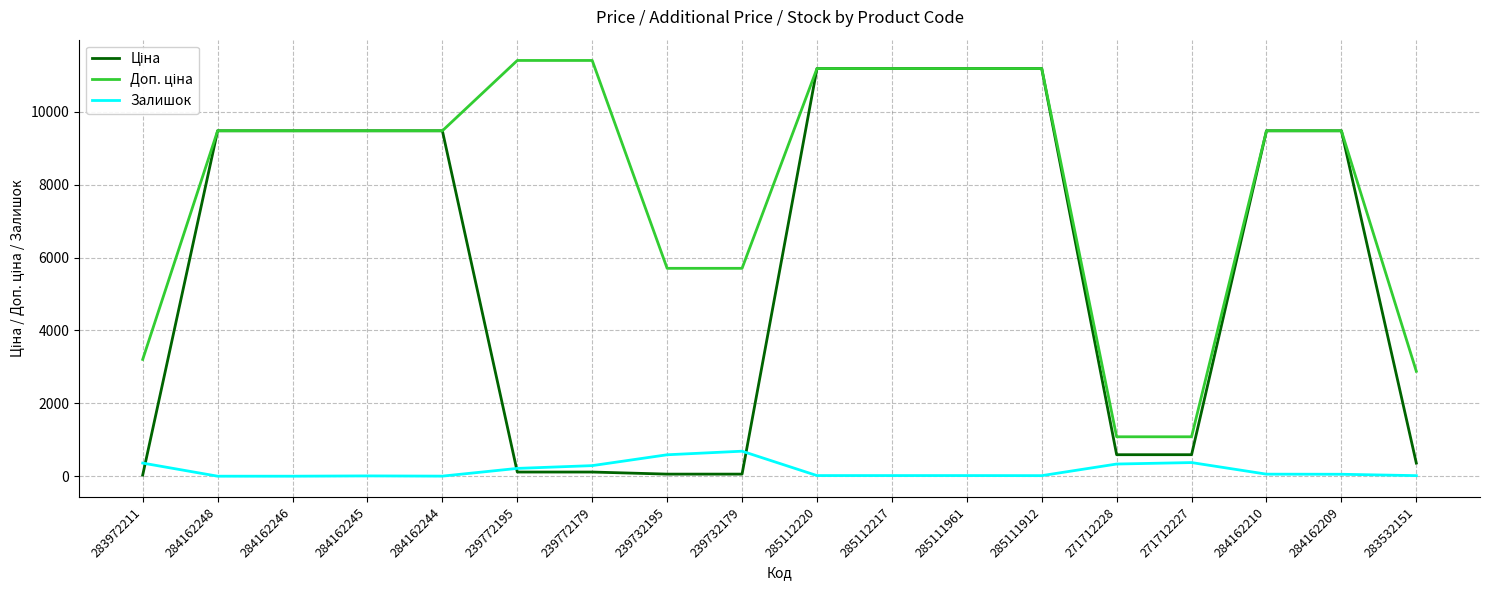

What is the spread (max minus min) of values at 271712228?

747.7